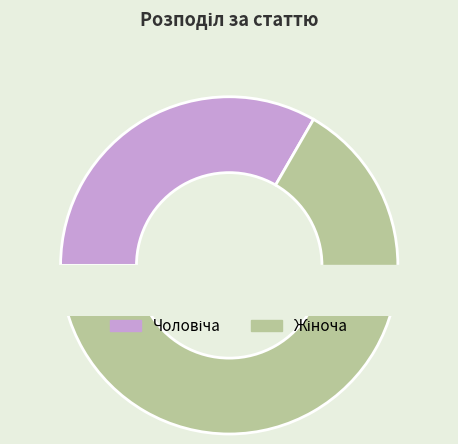

What percentage is the Жіноча slice, to the nearest percent?

67%